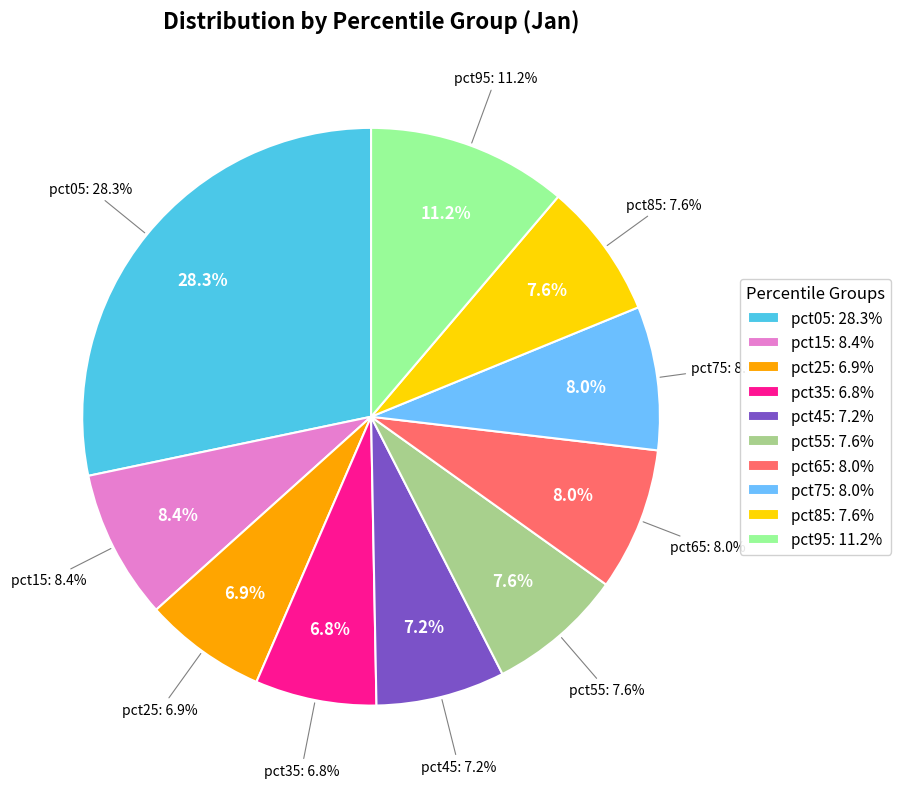

Which category has the smallest portion of the pie?

pct35